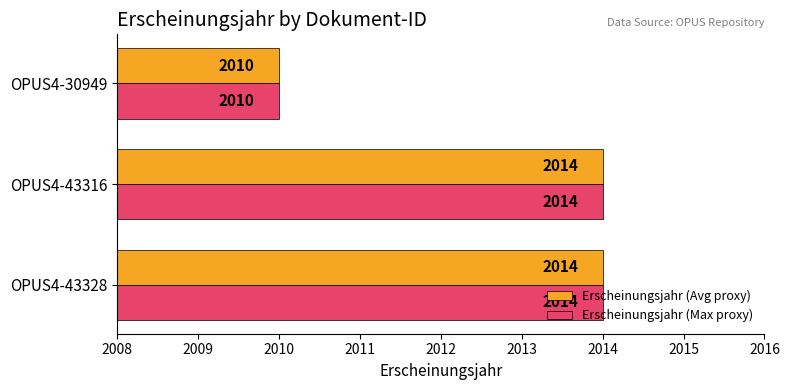

How many Erscheinungsjahr (Avg proxy) values are between 2010 and 2014?

3